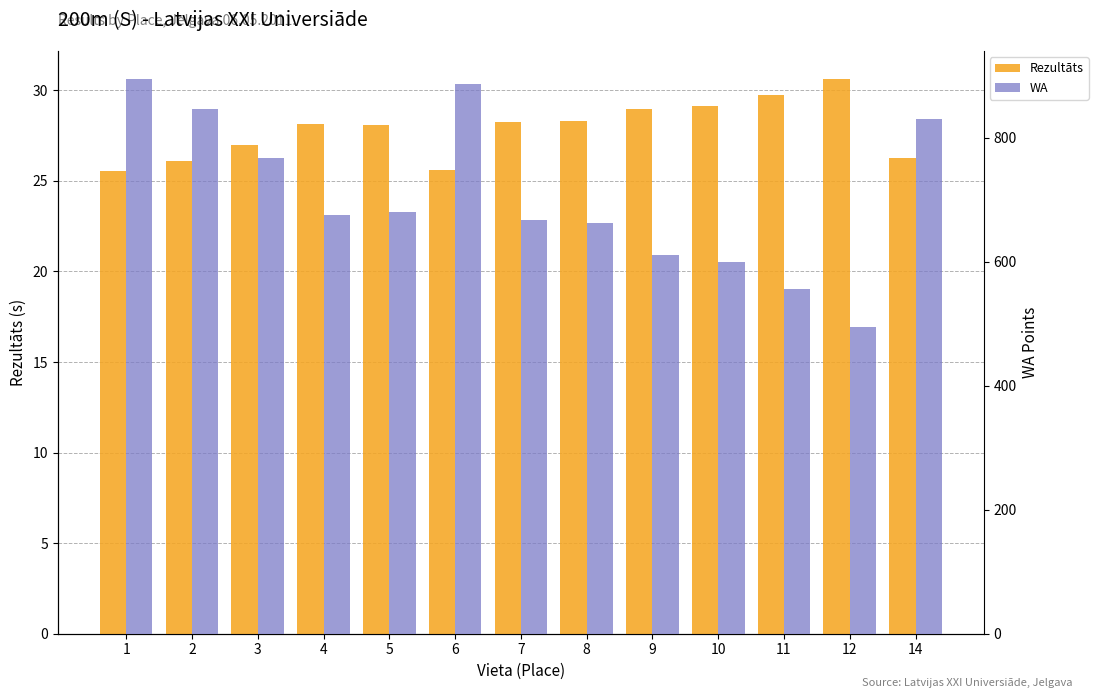

What is the sum of the WA values at 11 and 7?

1223.0